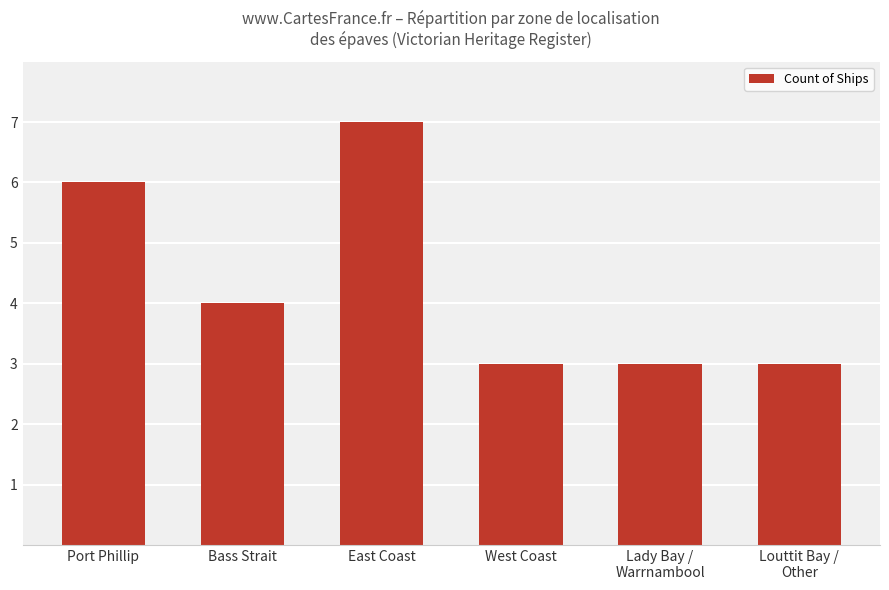

Is it true that the value at West Coast is 3?

True